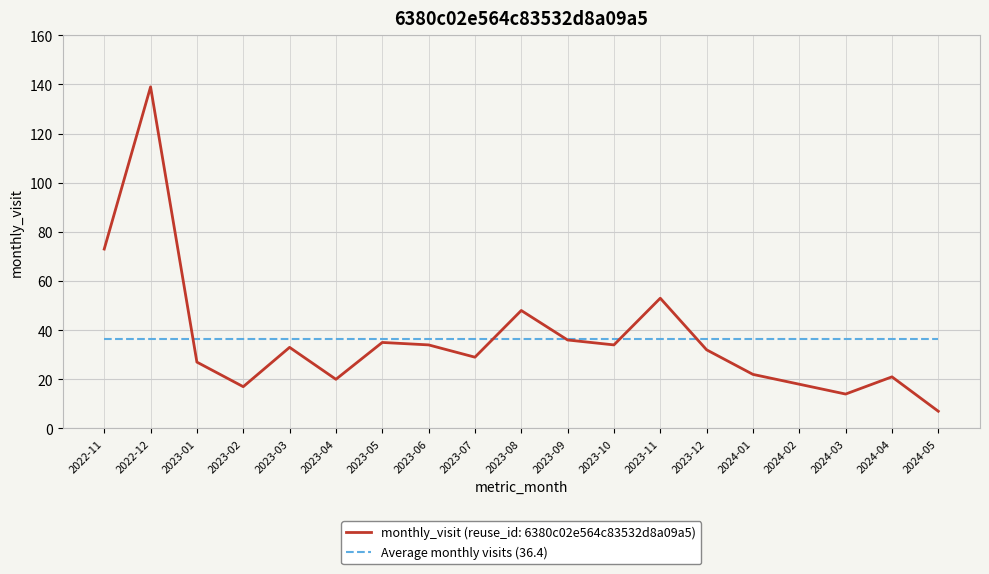

What position from the left is 2024-04?

18